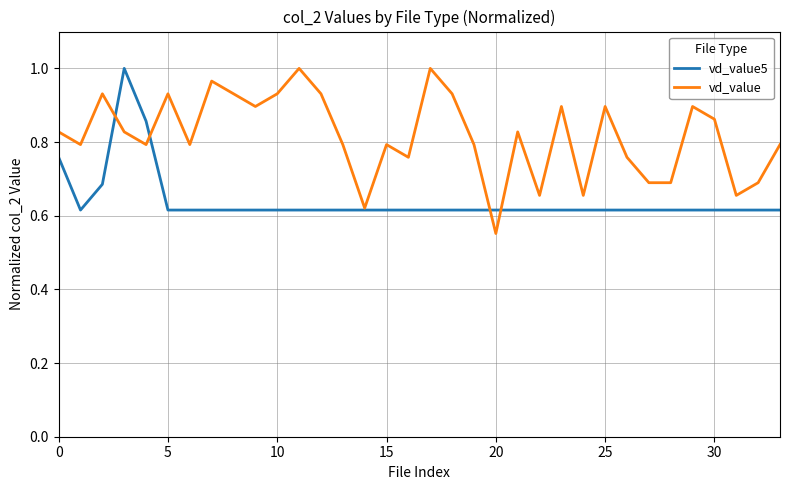

What is the difference between the maximum and minimum values in the vd_value5 series?

0.4